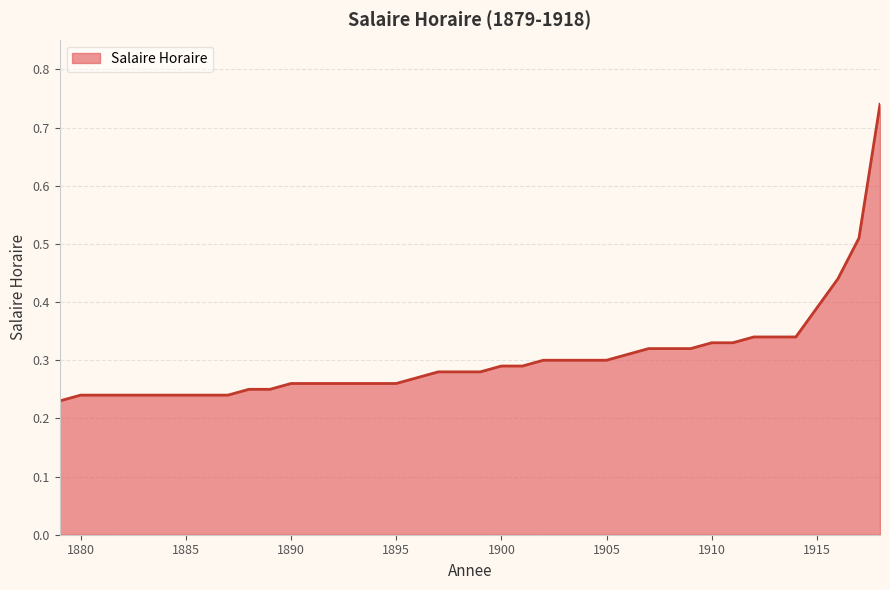

How many lines are shown in the chart?

1